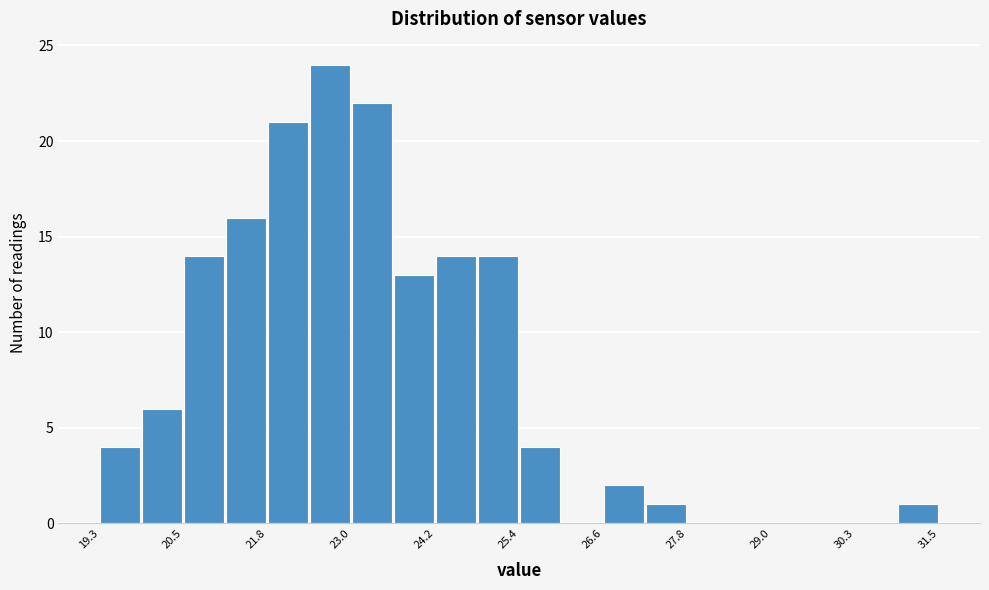

Read against the x-axis, roughly where is the centre of the tallest bar?

22.6